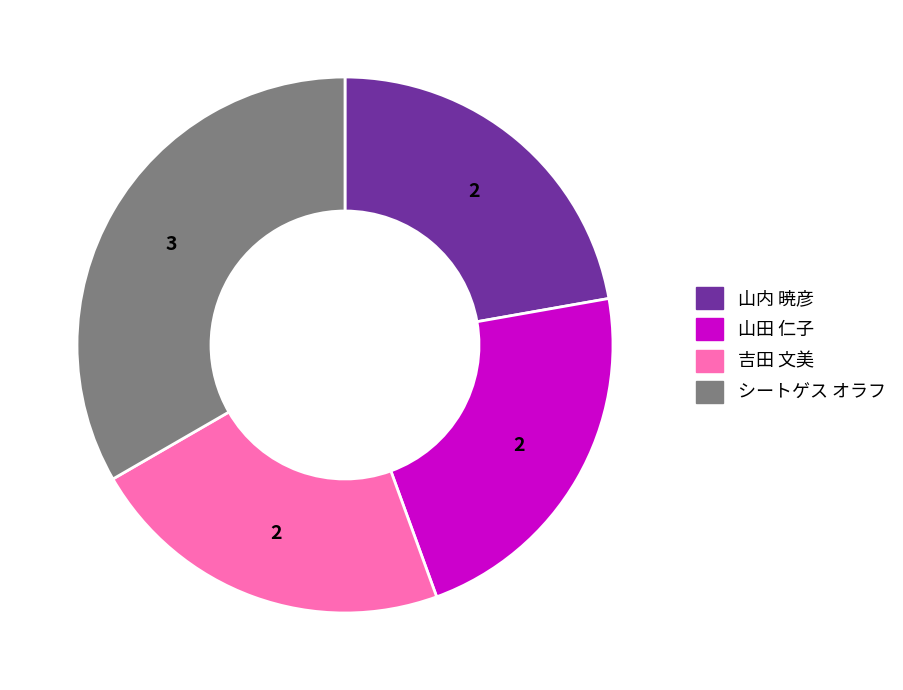

Which category has the biggest portion of the pie?

シートゲス オラフ